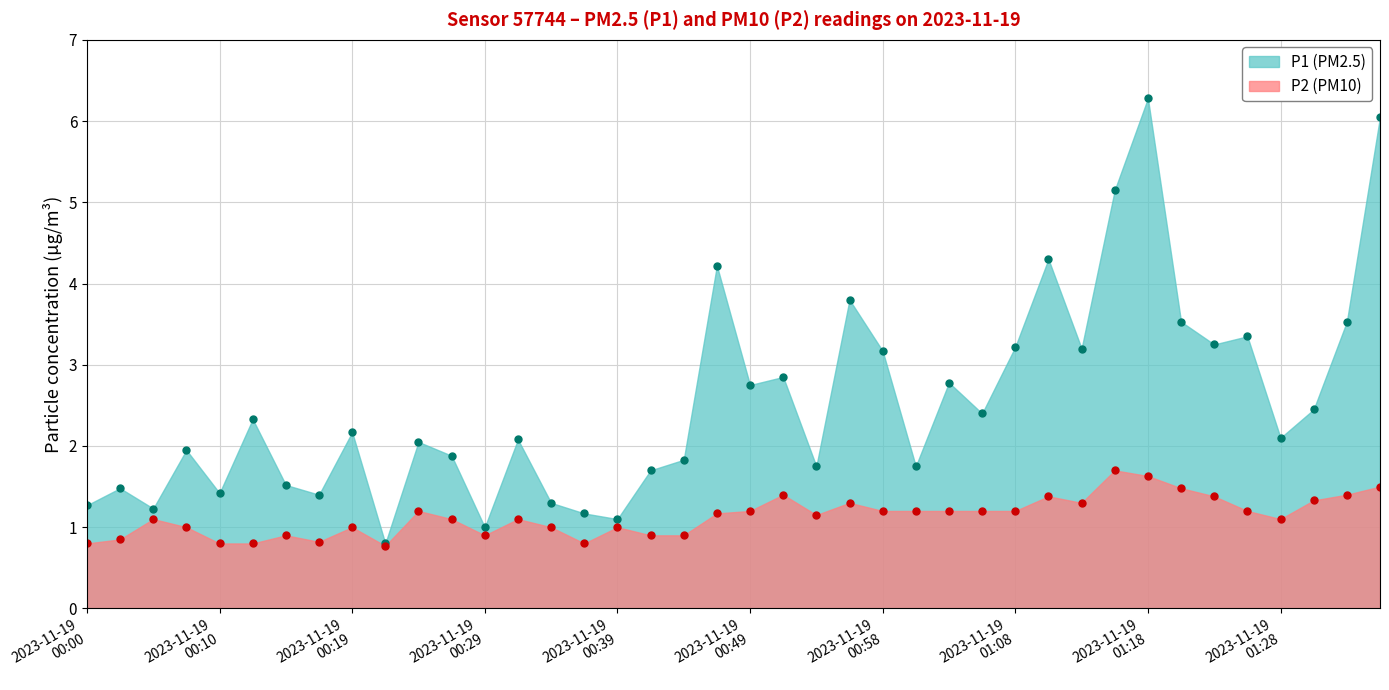

True or false: P2 and P1 intersect in this chart.

False